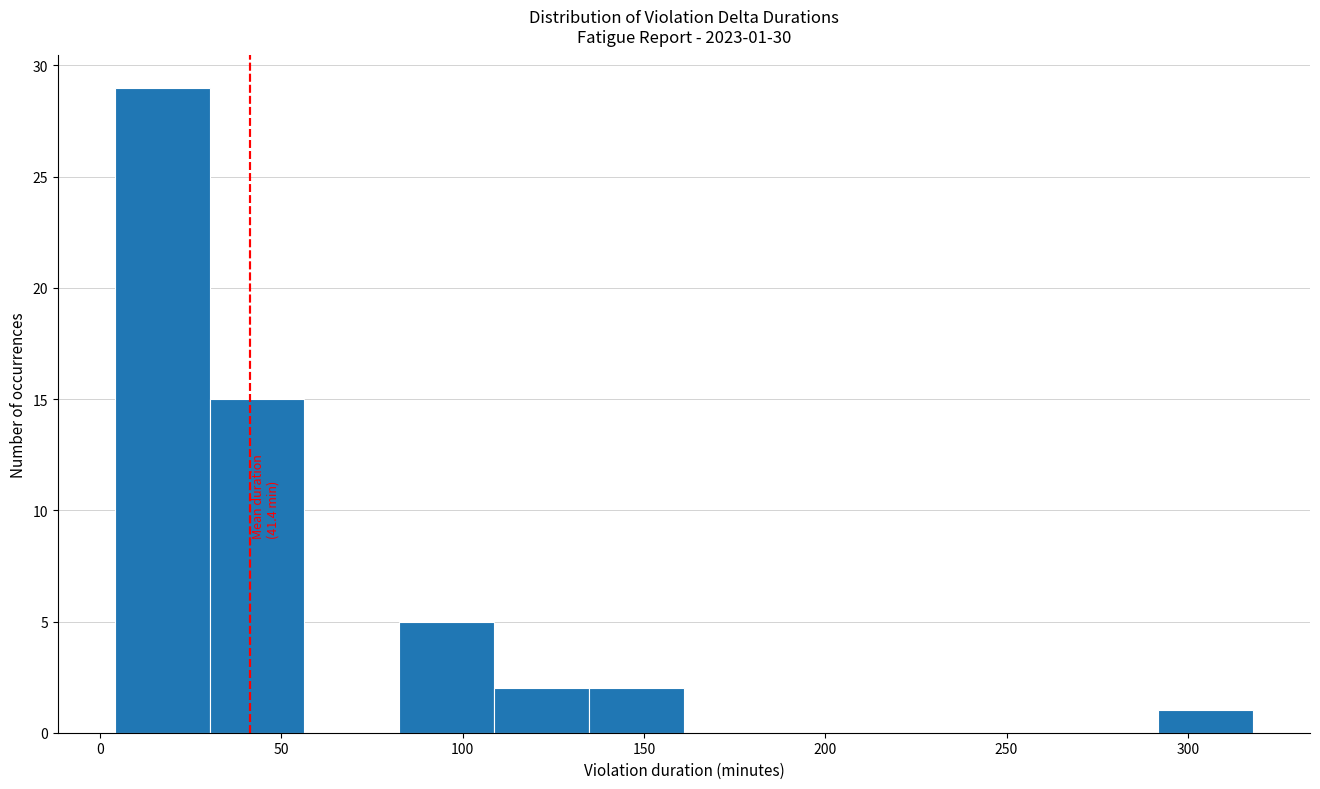

Which range on the x-axis has the tallest bar?

5 to 30